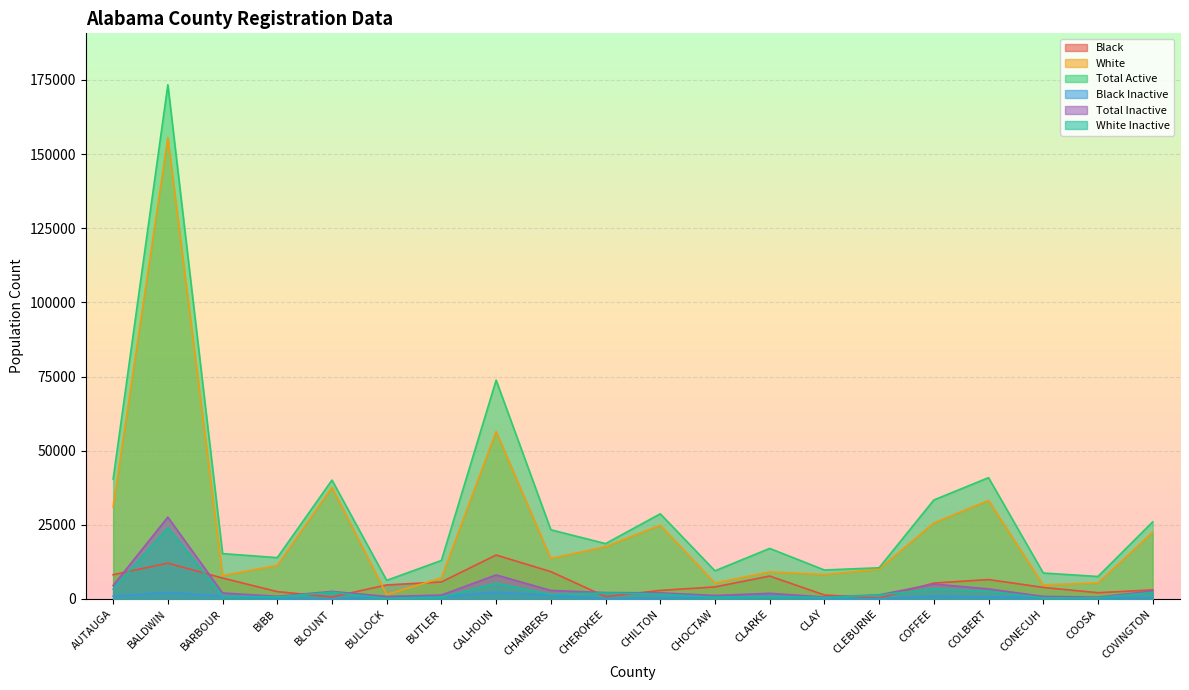

What is the minimum value for Black Inactive?

51